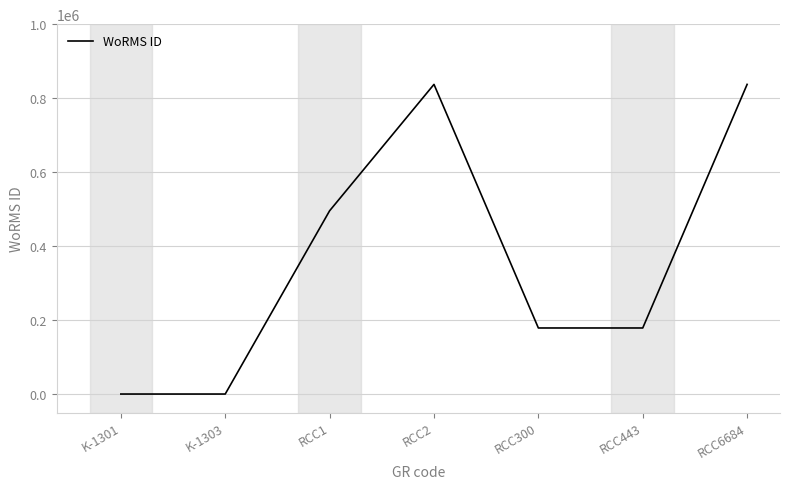

What is the difference between the second highest and second lowest values?

837201